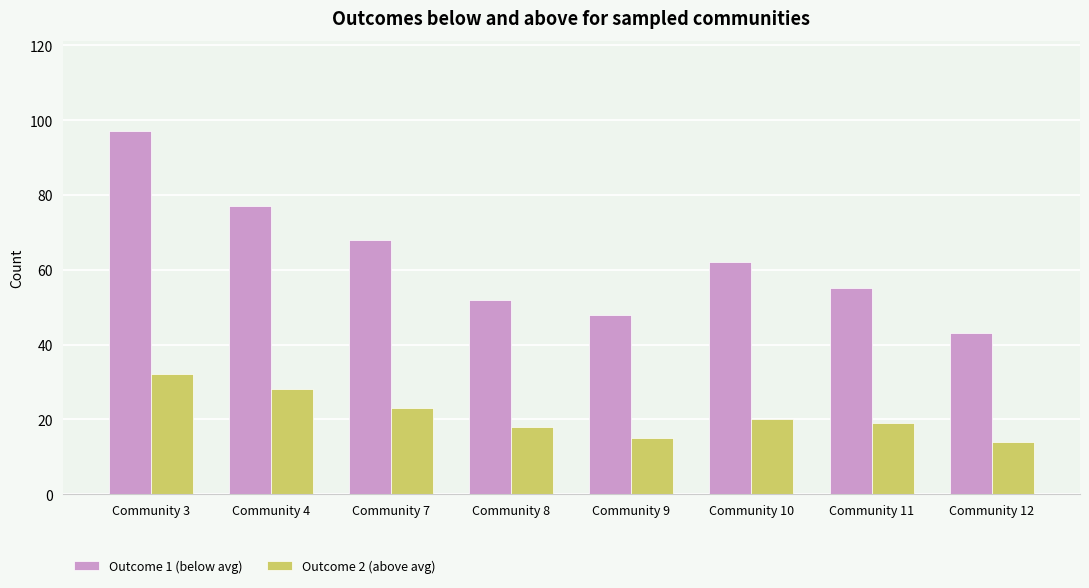

How many categories are shown in the chart?

8